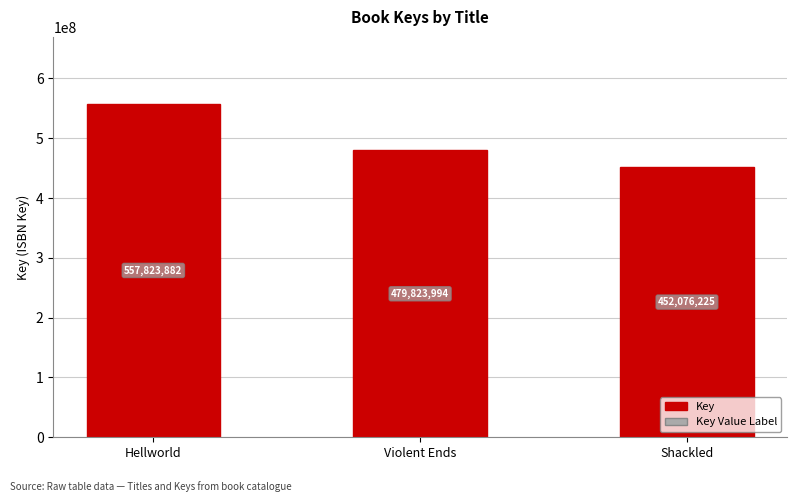

What is the sum of all values?

1489724101